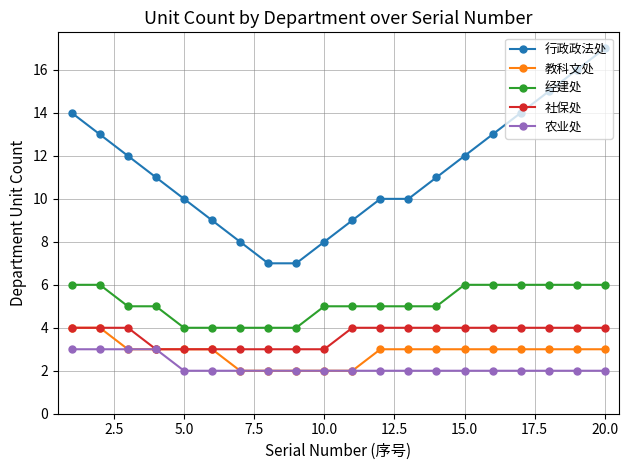

At how many categories does at least one series exceed 2?

20